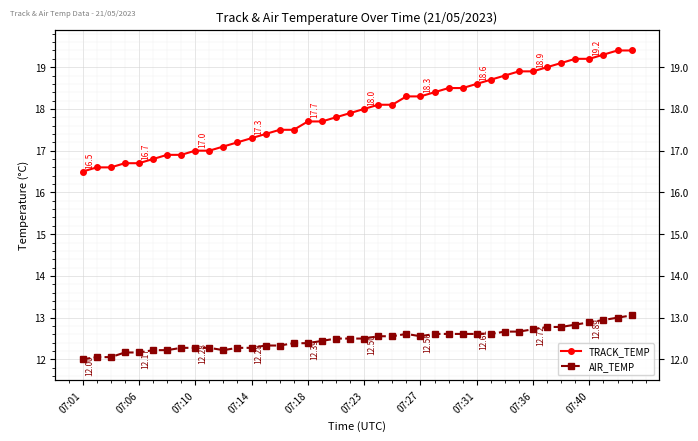

Where is the first local maximum for AIR_TEMP?

23